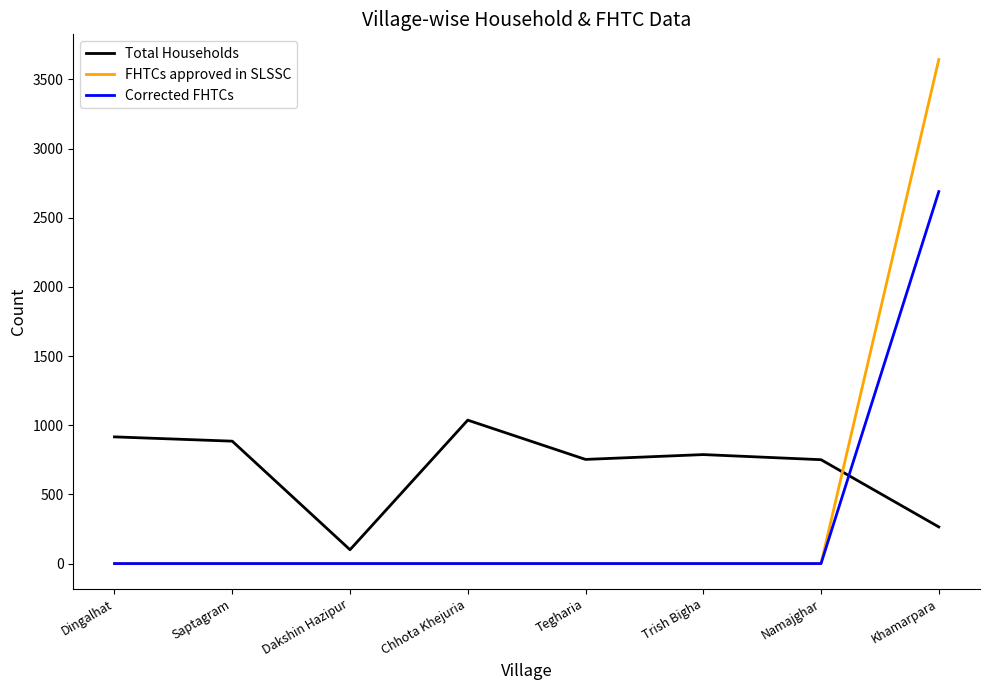

How many categories are shown in the chart?

8